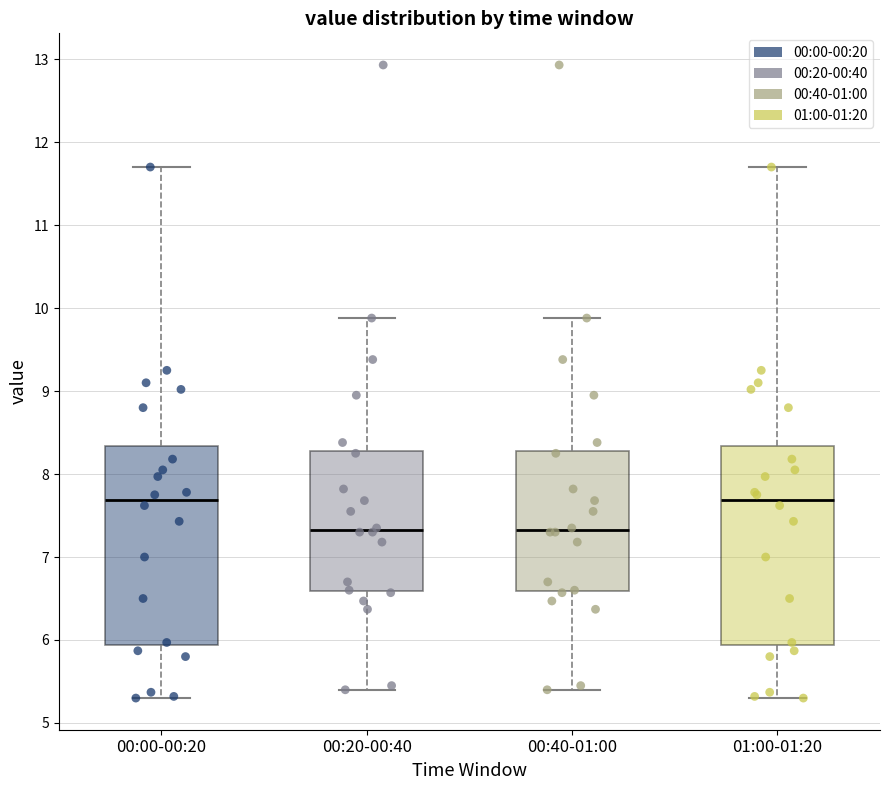

Reading left to right, read every box against the y-axis: the position of its median line, the range the box covers, and the ends of its whiskers. The values are not printed on the chart, so give them approximately, as read against the axis.

00:00-00:20: median 7.7, box 5.9 to 8.3, whiskers 5.3 to 11.7
00:20-00:40: median 7.3, box 6.6 to 8.3, whiskers 5.4 to 9.9
00:40-01:00: median 7.3, box 6.6 to 8.3, whiskers 5.4 to 9.9
01:00-01:20: median 7.7, box 5.9 to 8.3, whiskers 5.3 to 11.7